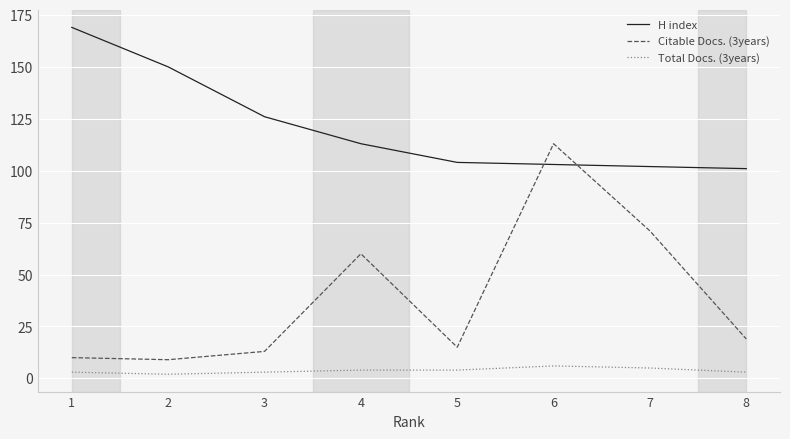

True or false: H index and Citable Docs. (3years) intersect in this chart.

True